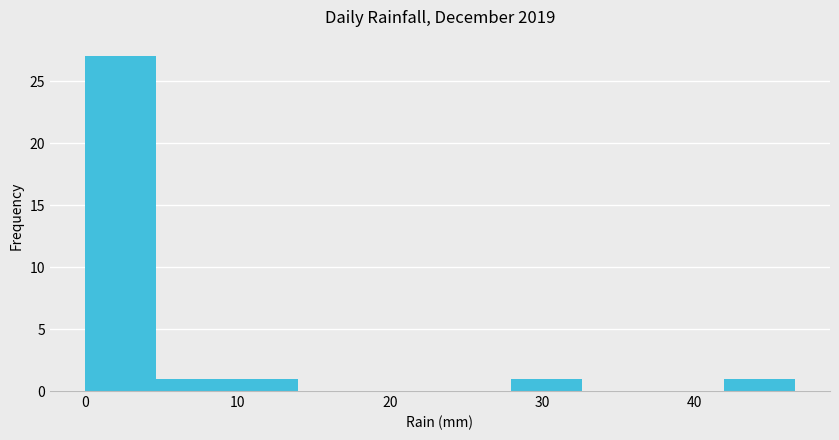

Over which range of the x-axis is the bar tallest?

0 to 5